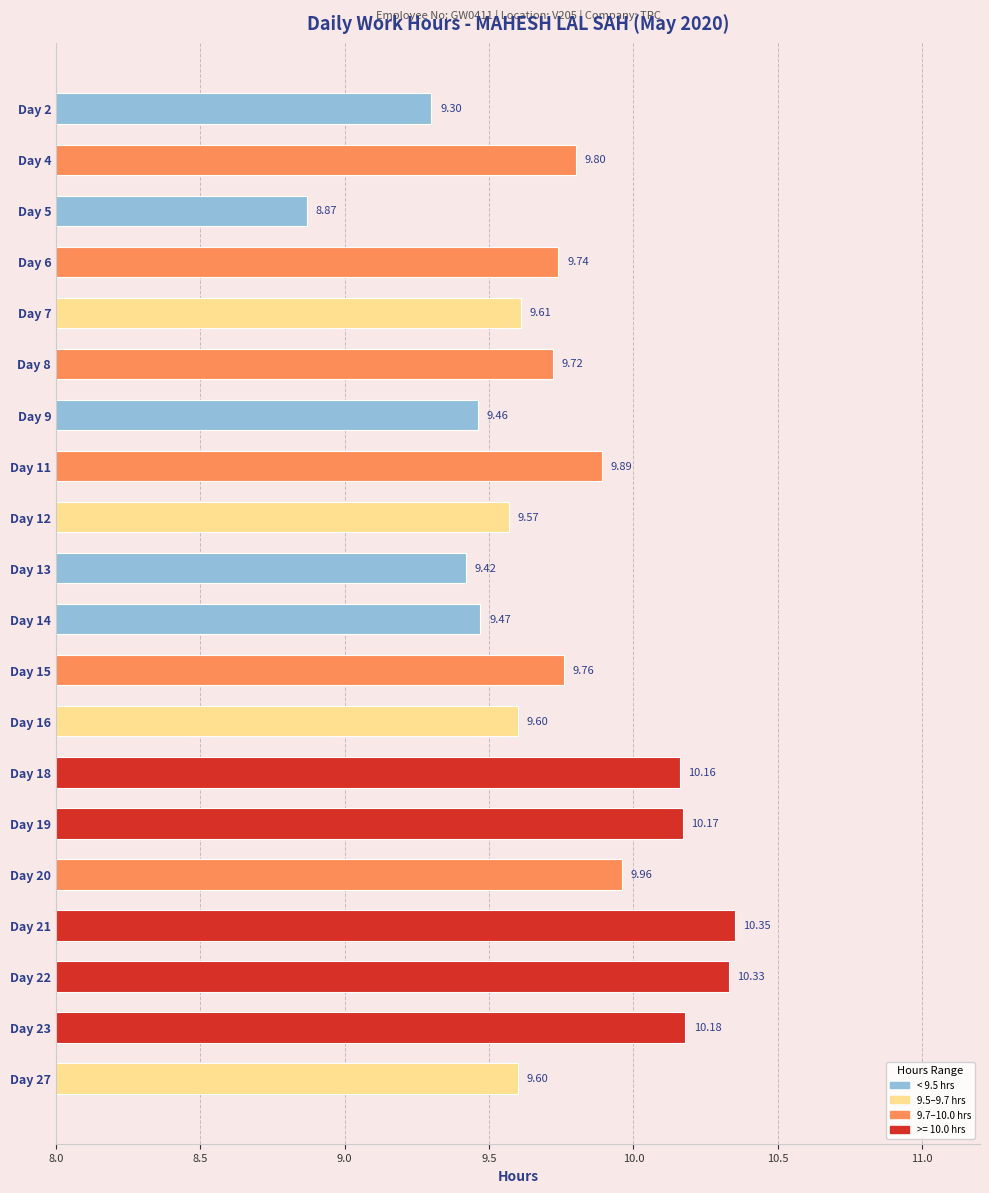

What is the difference between the second highest and second lowest values?

1.0